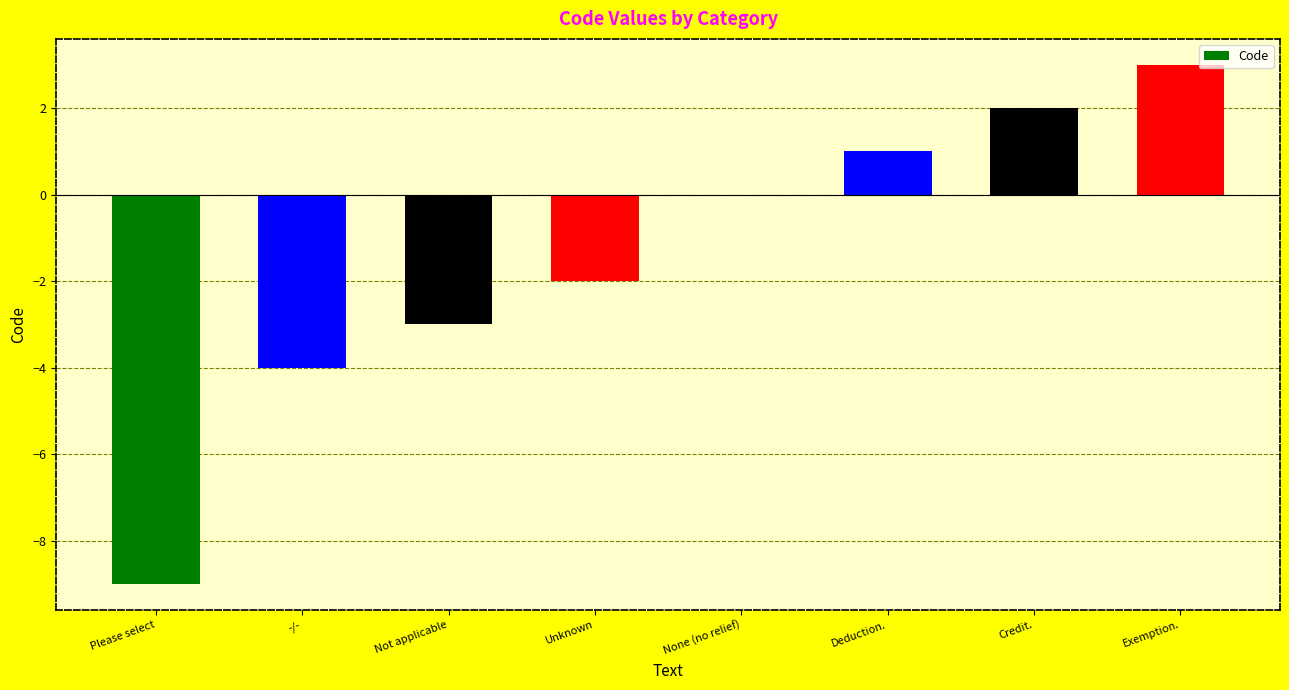

What is the difference between the values at None (no relief) and Exemption.?

3